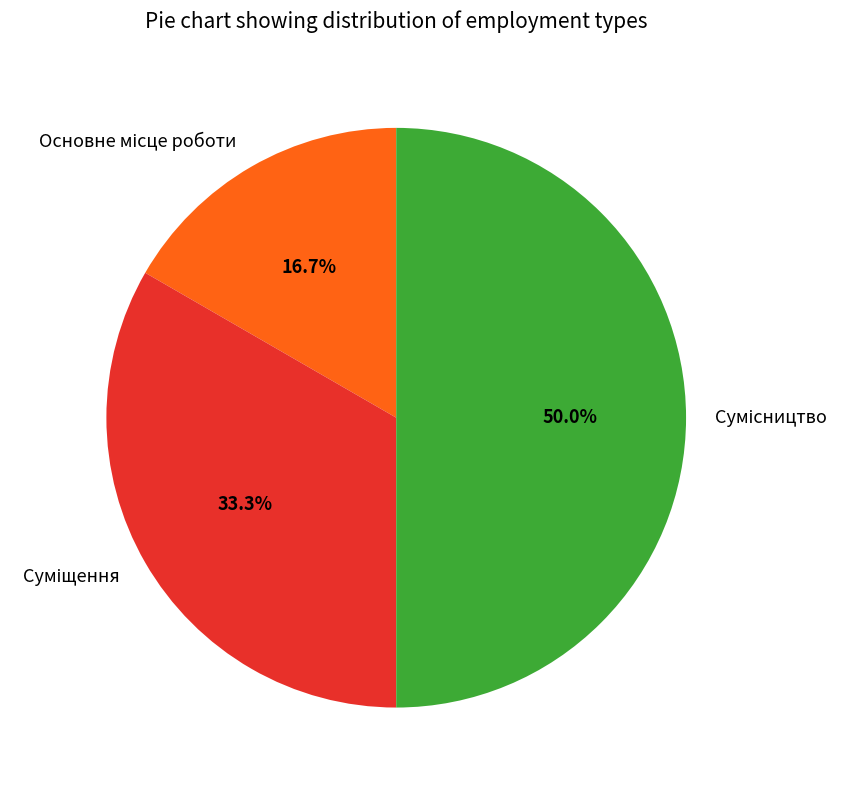

What percentage is the Сумісництво slice, to the nearest percent?

50%